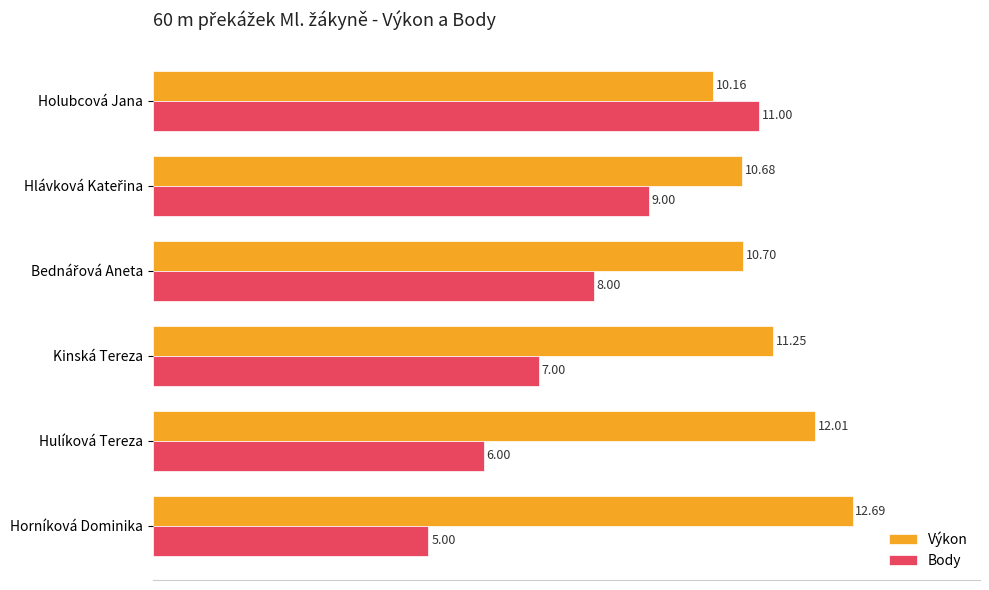

Which series has the largest range (max minus min)?

Body